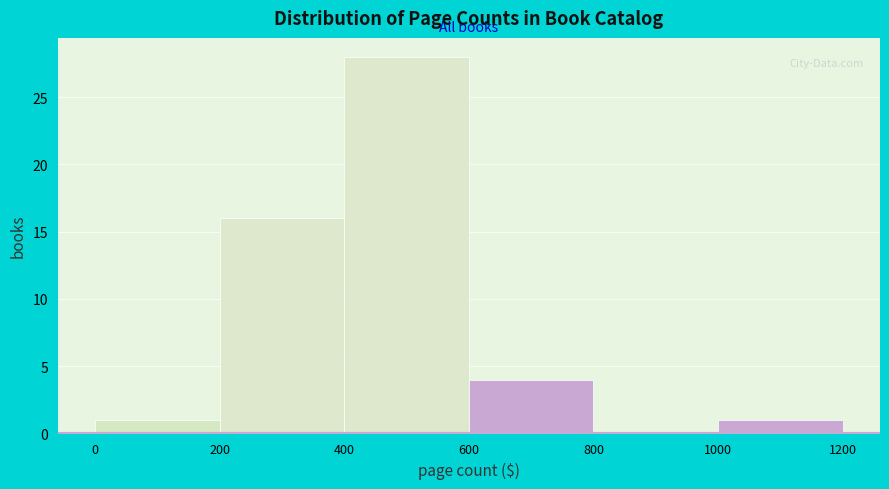

Reading left to right, list every bar in this chart as the range it spans on the x-axis followed by its height. The values are not printed on the chart, so give them approximately, as read against the axis.

0 to 200: 1
200 to 400: 16
400 to 600: 28
600 to 800: 4
800 to 1000: 0
1000 to 1200: 1